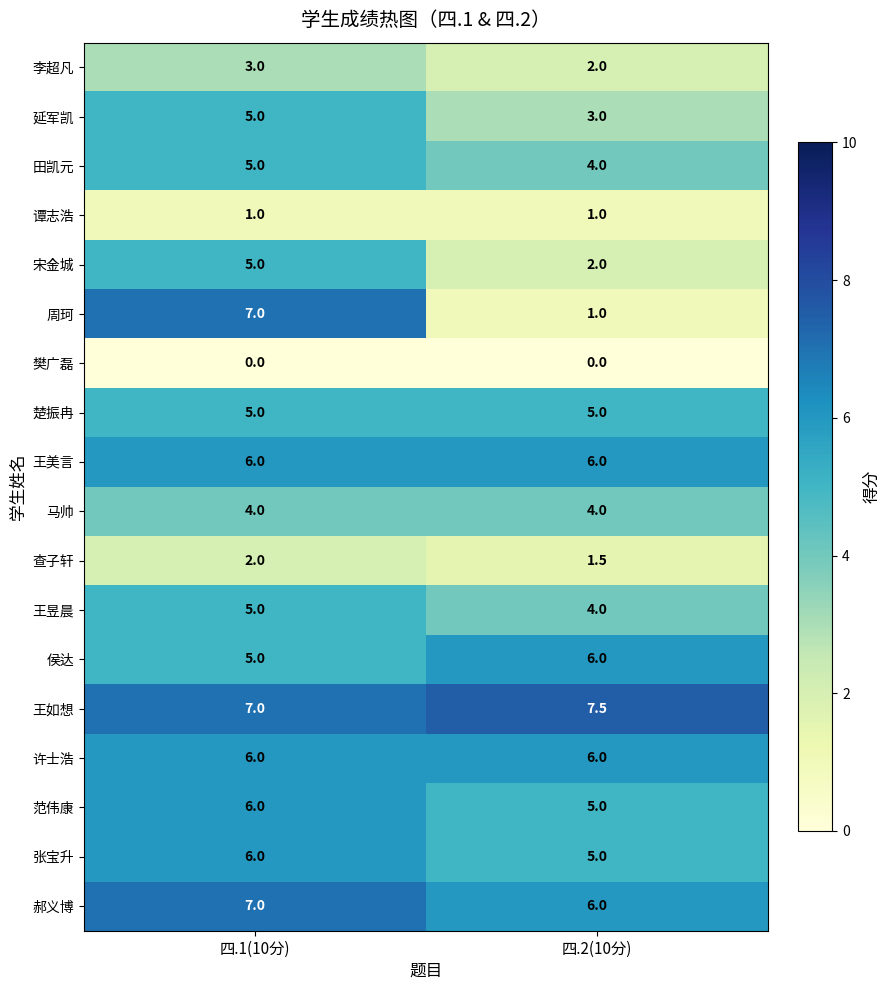

Count the number of categories in the chart.

2